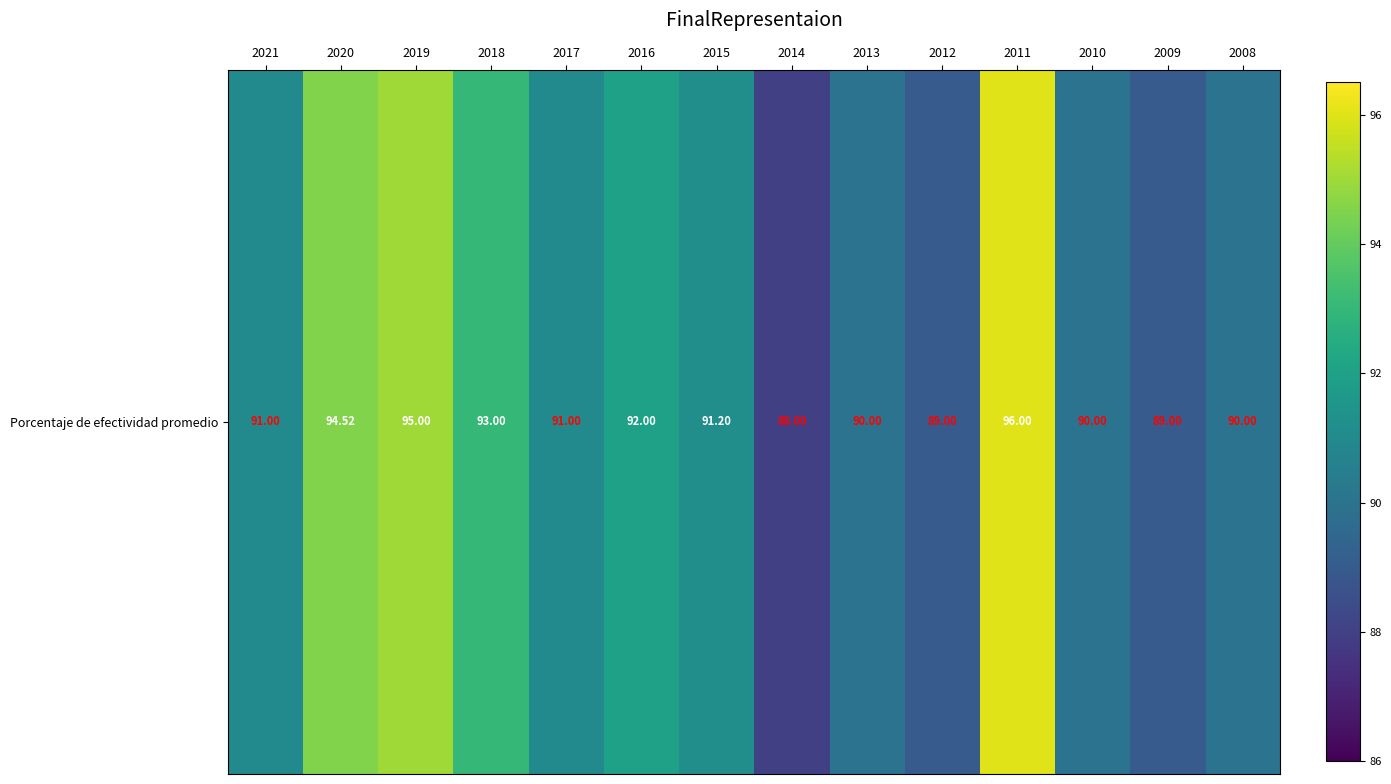

Rank the categories by value from lowest to highest.

2014, 2012, 2009, 2013, 2010, 2008, 2021, 2017, 2015, 2016, 2018, 2020, 2019, 2011